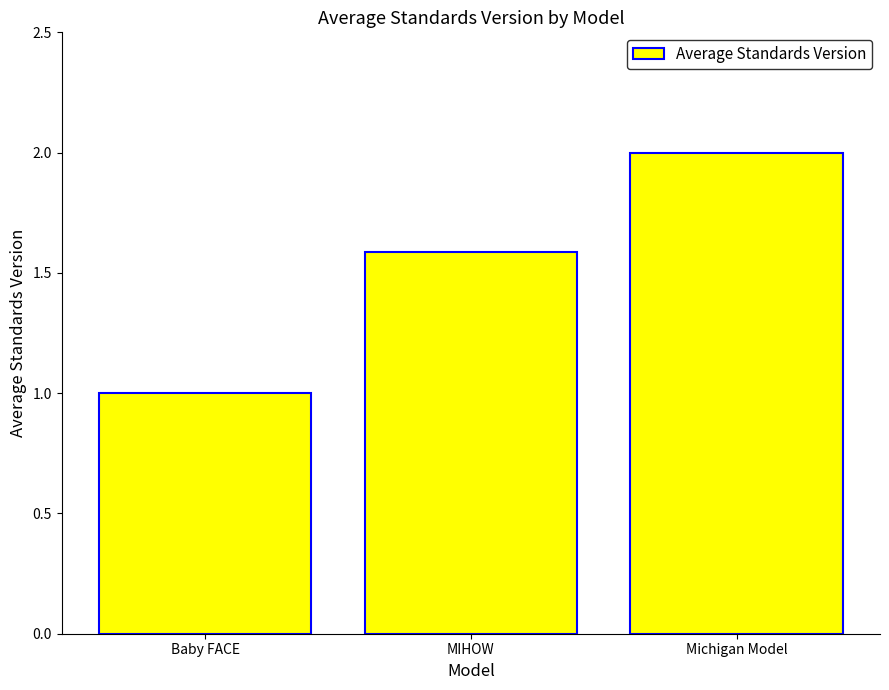

How many bars are there in total?

3